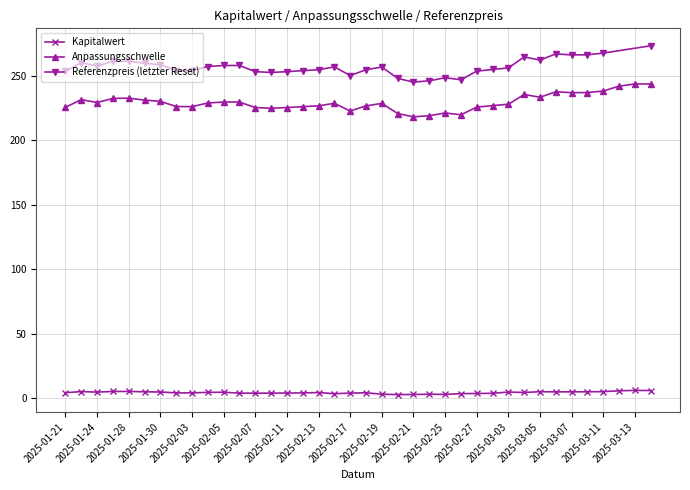

The value of Anpassungsschwelle at 2025-01-29 is 231.3. True or false?

True